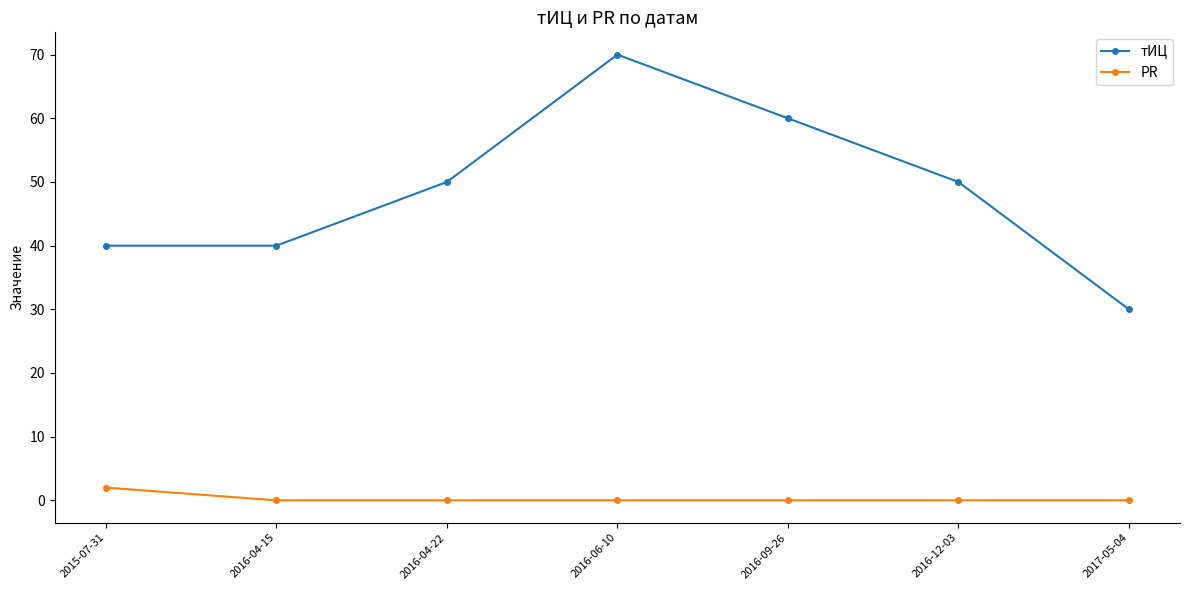

What is the total value across all series at 2016-09-26?

60